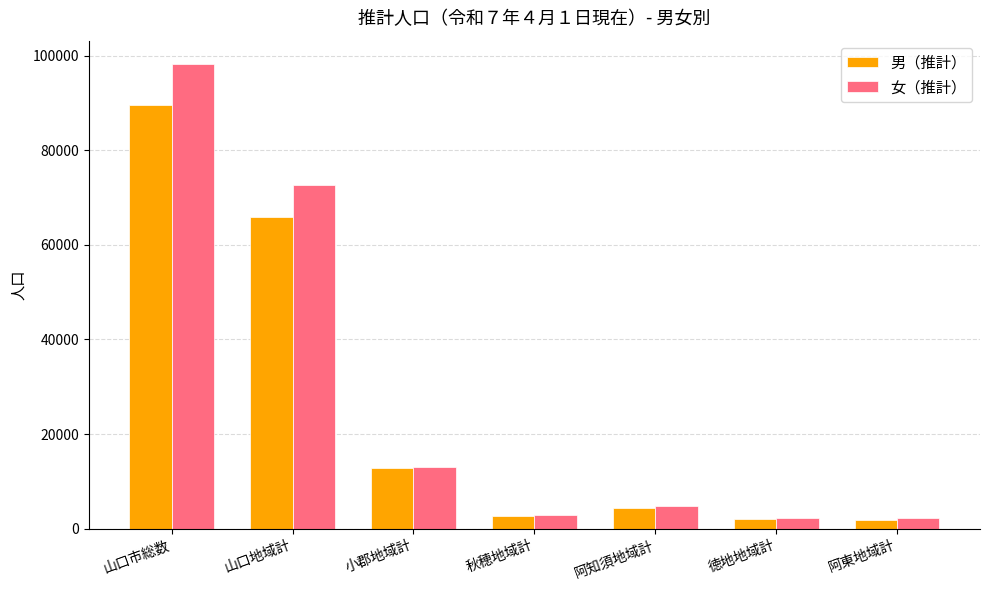

The 男（推計） series shows 156980 at 山口市総数. True or false?

False